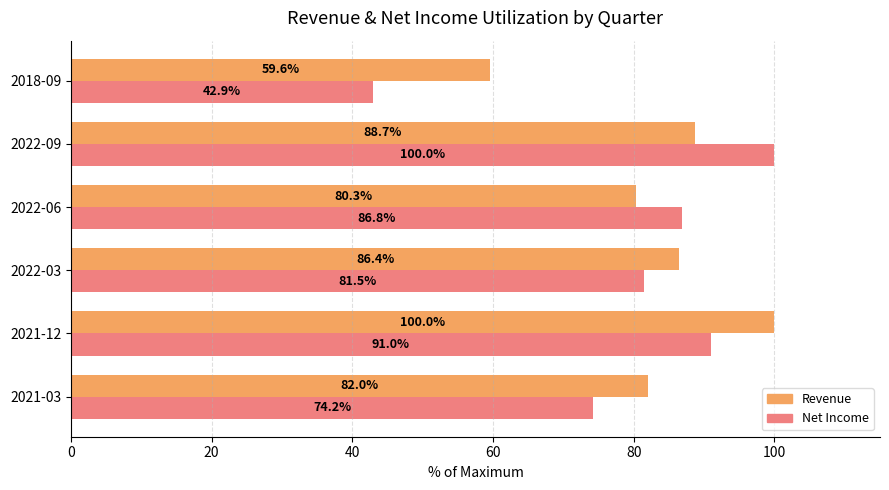

Rank the categories by Net Income value from lowest to highest.

2018-09, 2021-03, 2022-03, 2022-06, 2021-12, 2022-09